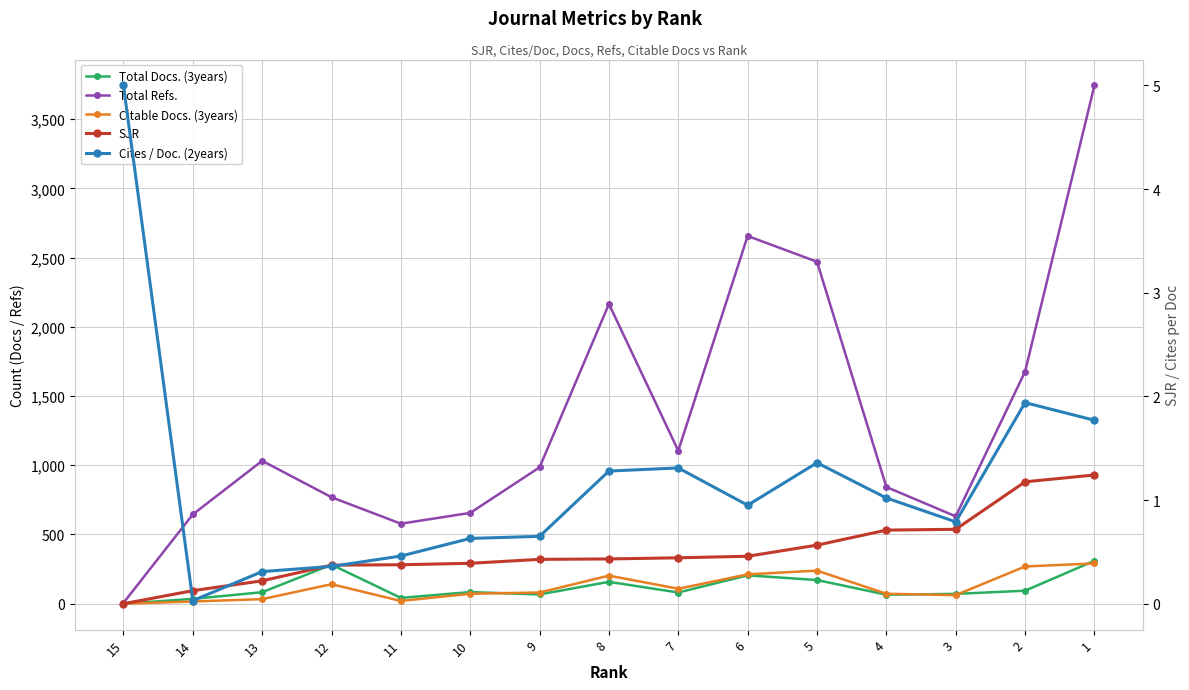

What is the value of the Total Refs. point at the 15th from the left?

3743.0